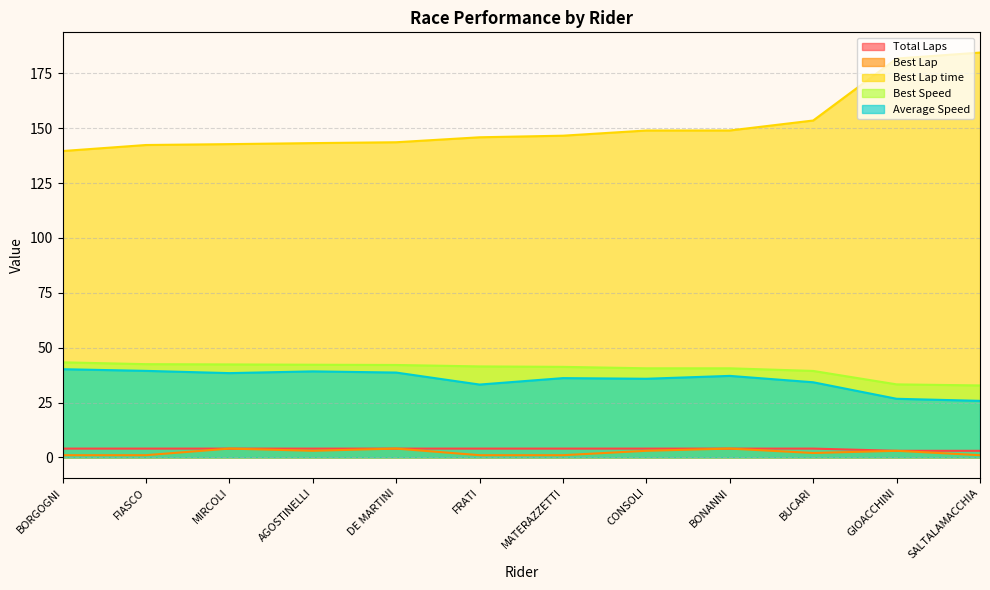

What is the difference between the second highest and minimum values in the Average Speed series?

13.7